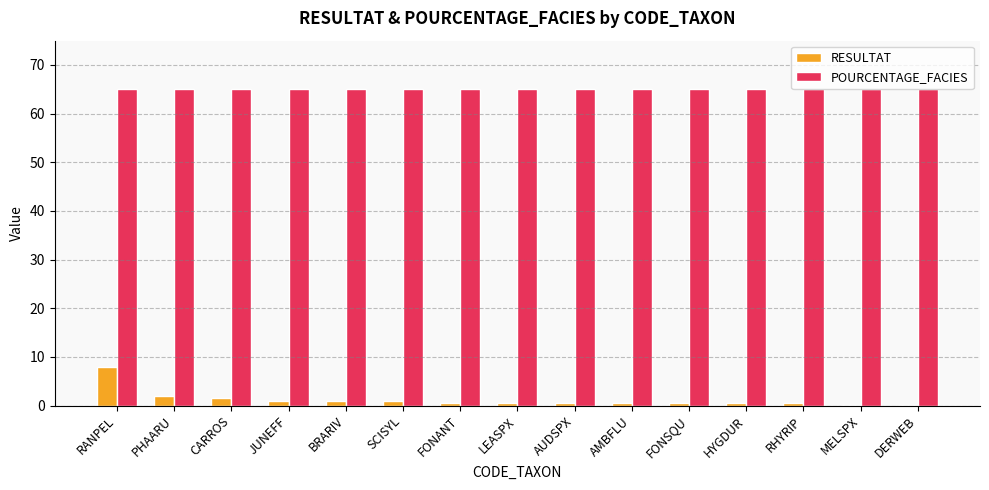

What is the greatest value displayed?

65.0